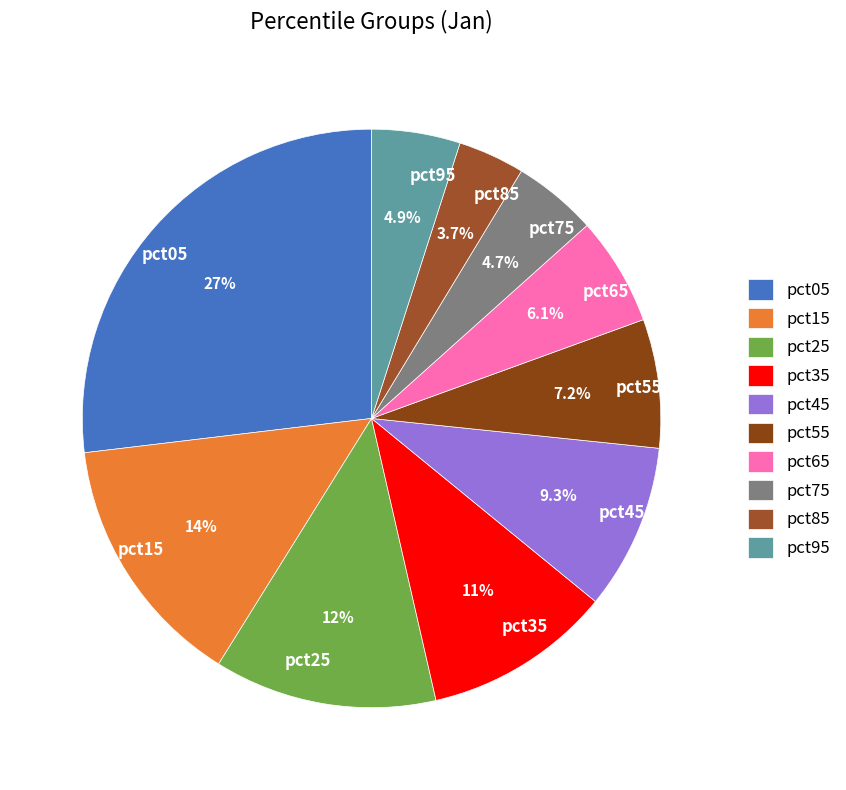

Does any single category account for the majority?

No